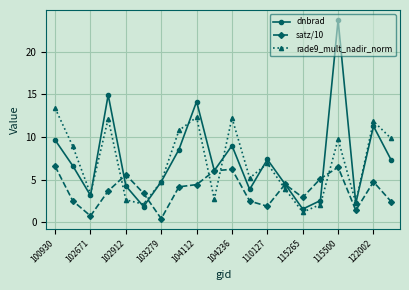

Rank the series by their maximum value, from lowest to highest.

satz/10, rade9_mult_nadir_norm, dnbrad